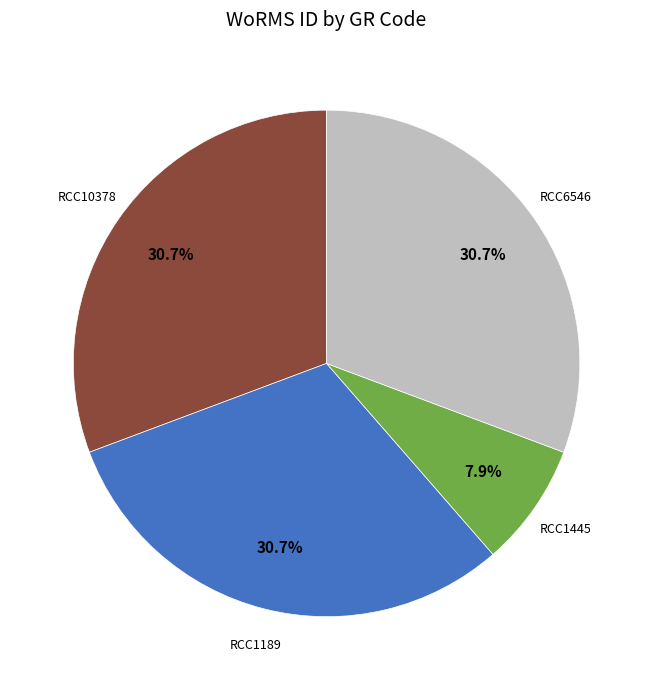

Between RCC1189 and RCC1445, which is larger?

RCC1189